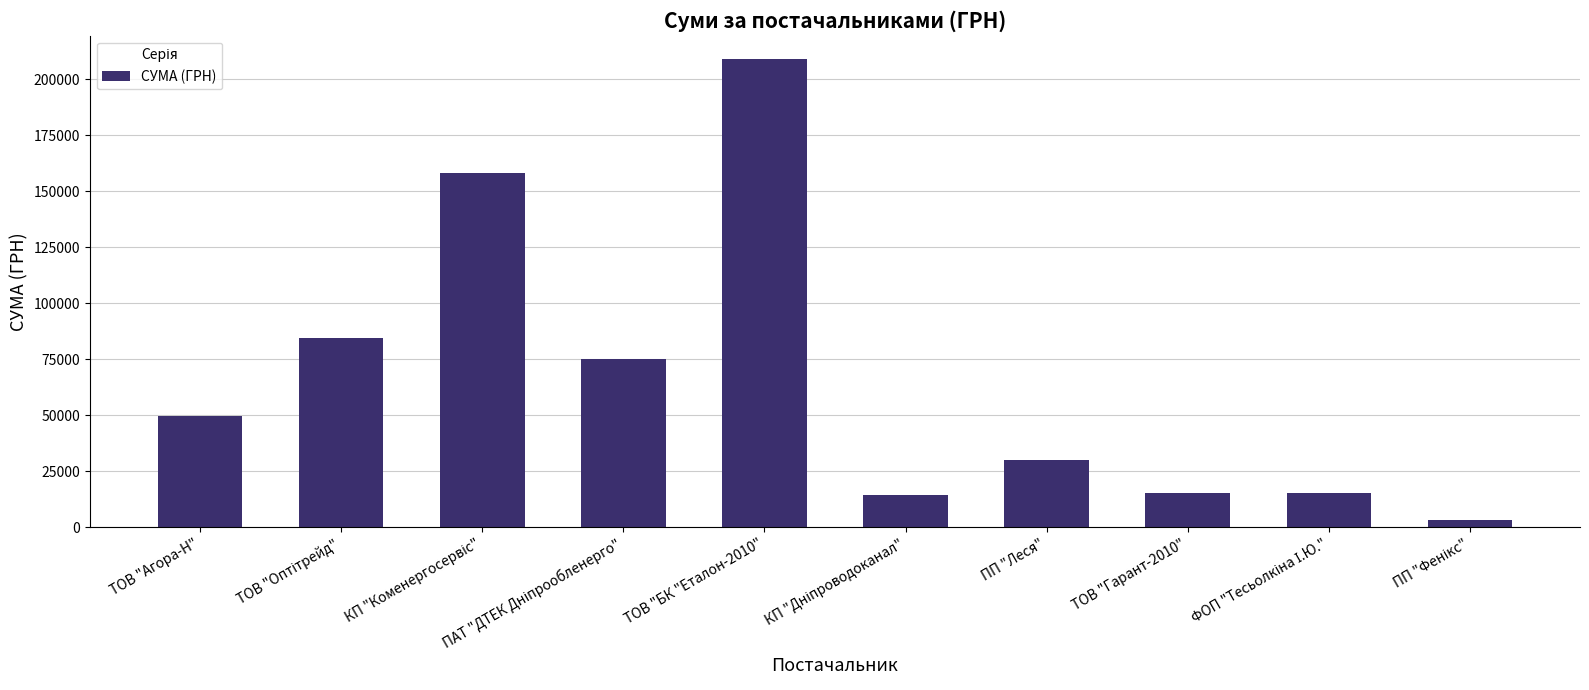

What is the value of the 1st bar from the left?

49613.6